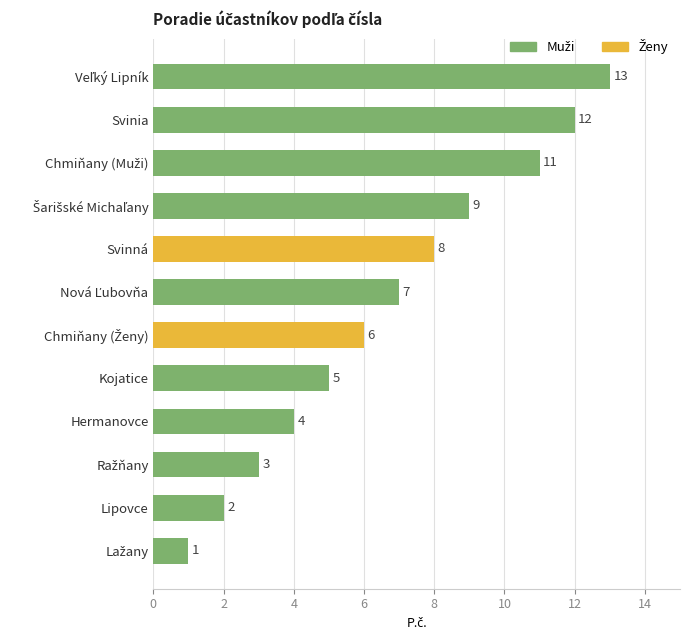

Reading top to bottom, list all the values displayed in this chart.

13	12	11	9	8	7	6	5	4	3	2	1